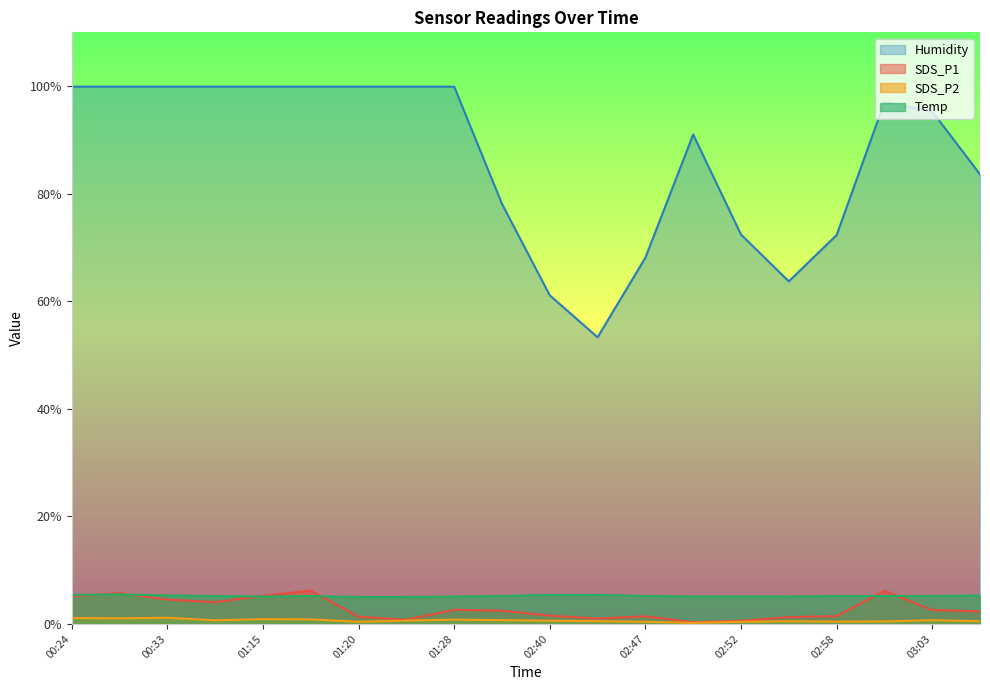

Reading right to left, transcribe all the data shown in this chart.

SDS_P1: 03:05=2.3	03:03=2.6	03:00=6.2	02:58=1.4	02:55=1.3	02:52=0.6	02:50=0.3	02:47=1.4	02:45=1.0	02:40=1.6	01:36=2.5	01:28=2.6	01:23=0.8	01:20=1.3	01:17=6.2	01:15=5.2	01:09=4.0	00:33=4.5	00:27=5.8	00:24=5.1
SDS_P2: 03:05=0.5	03:03=0.7	03:00=0.5	02:58=0.4	02:55=0.5	02:52=0.4	02:50=0.2	02:47=0.4	02:45=0.5	02:40=0.6	01:36=0.7	01:28=0.8	01:23=0.6	01:20=0.4	01:17=0.8	01:15=0.9	01:09=0.7	00:33=1.1	00:27=1.1	00:24=1.1
Temp: 03:05=5.3	03:03=5.2	03:00=5.2	02:58=5.2	02:55=5.1	02:52=5.1	02:50=5.1	02:47=5.2	02:45=5.4	02:40=5.4	01:36=5.2	01:28=5.1	01:23=5.0	01:20=5.0	01:17=5.2	01:15=5.1	01:09=5.2	00:33=5.3	00:27=5.5	00:24=5.4
Humidity: 03:05=83.6	03:03=95.3	03:00=97.0	02:58=72.3	02:55=63.7	02:52=72.4	02:50=91.0	02:47=68.1	02:45=53.3	02:40=61.1	01:36=78.1	01:28=99.9	01:23=99.9	01:20=99.9	01:17=99.9	01:15=99.9	01:09=99.9	00:33=99.9	00:27=99.9	00:24=99.9